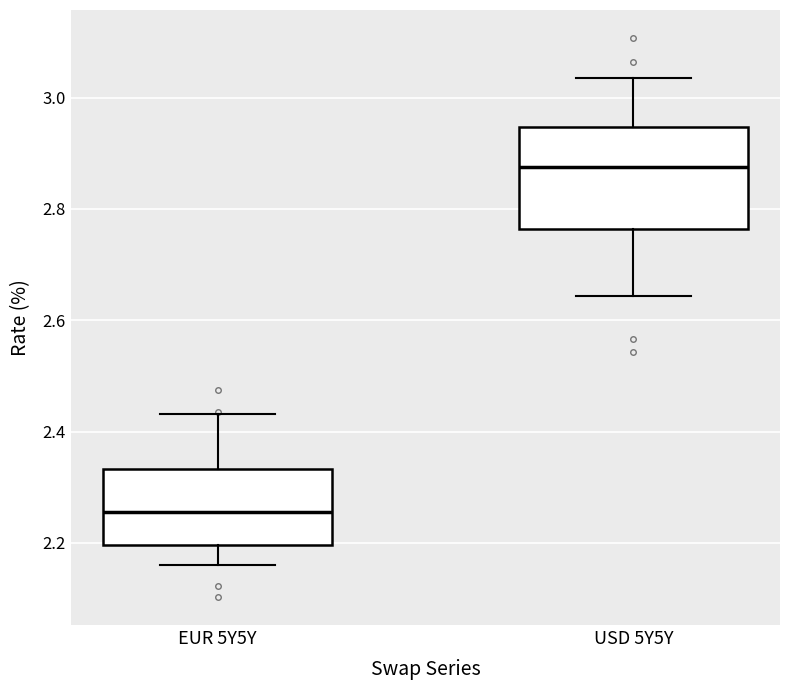

Reading left to right, read every box against the y-axis: the position of its median line, the range the box covers, and the ends of its whiskers. The values are not printed on the chart, so give them approximately, as read against the axis.

EUR 5Y5Y: median 2.26, box 2.20 to 2.34, whiskers 2.16 to 2.44
USD 5Y5Y: median 2.88, box 2.76 to 2.94, whiskers 2.64 to 3.04